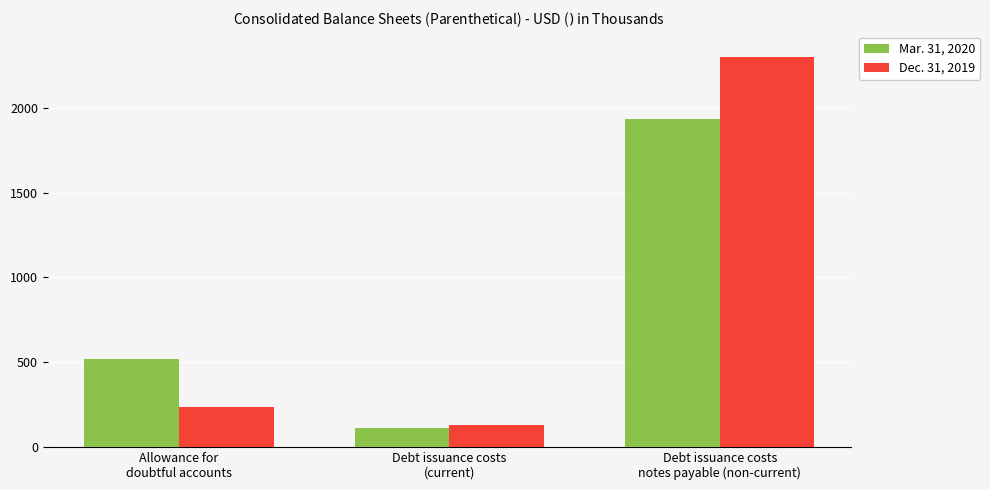

At which label is Dec. 31, 2019 closest to 1215?

Allowance for
doubtful accounts